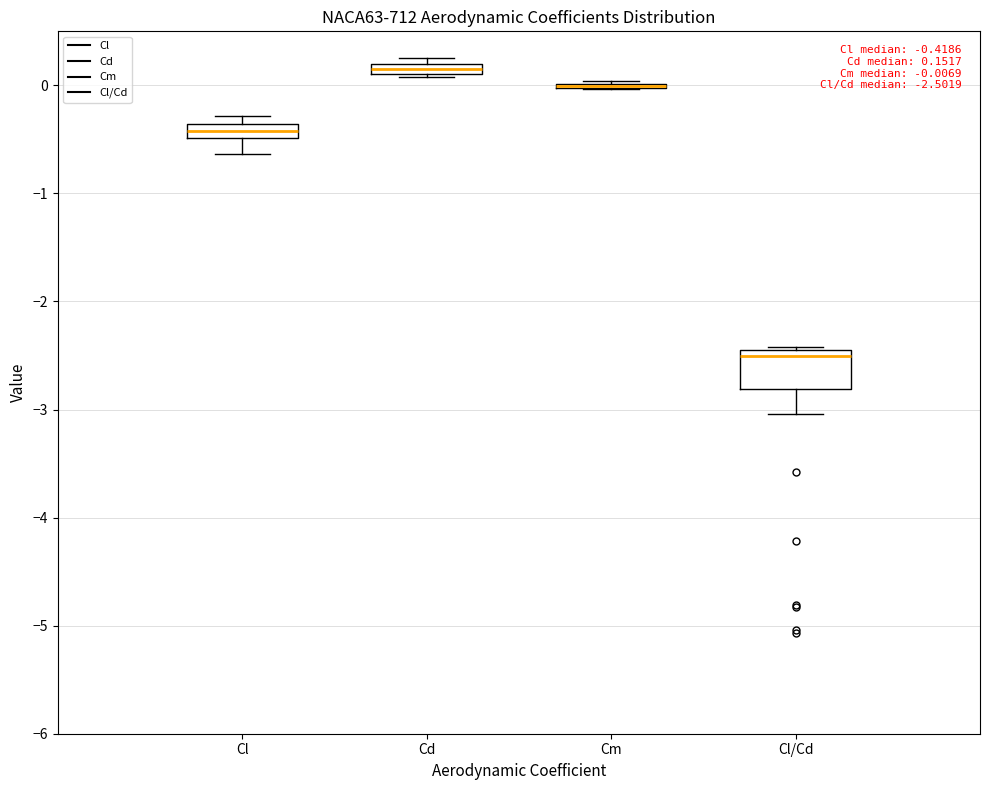

Which box is the tallest, from its lower edge to its upper edge?

Cl/Cd